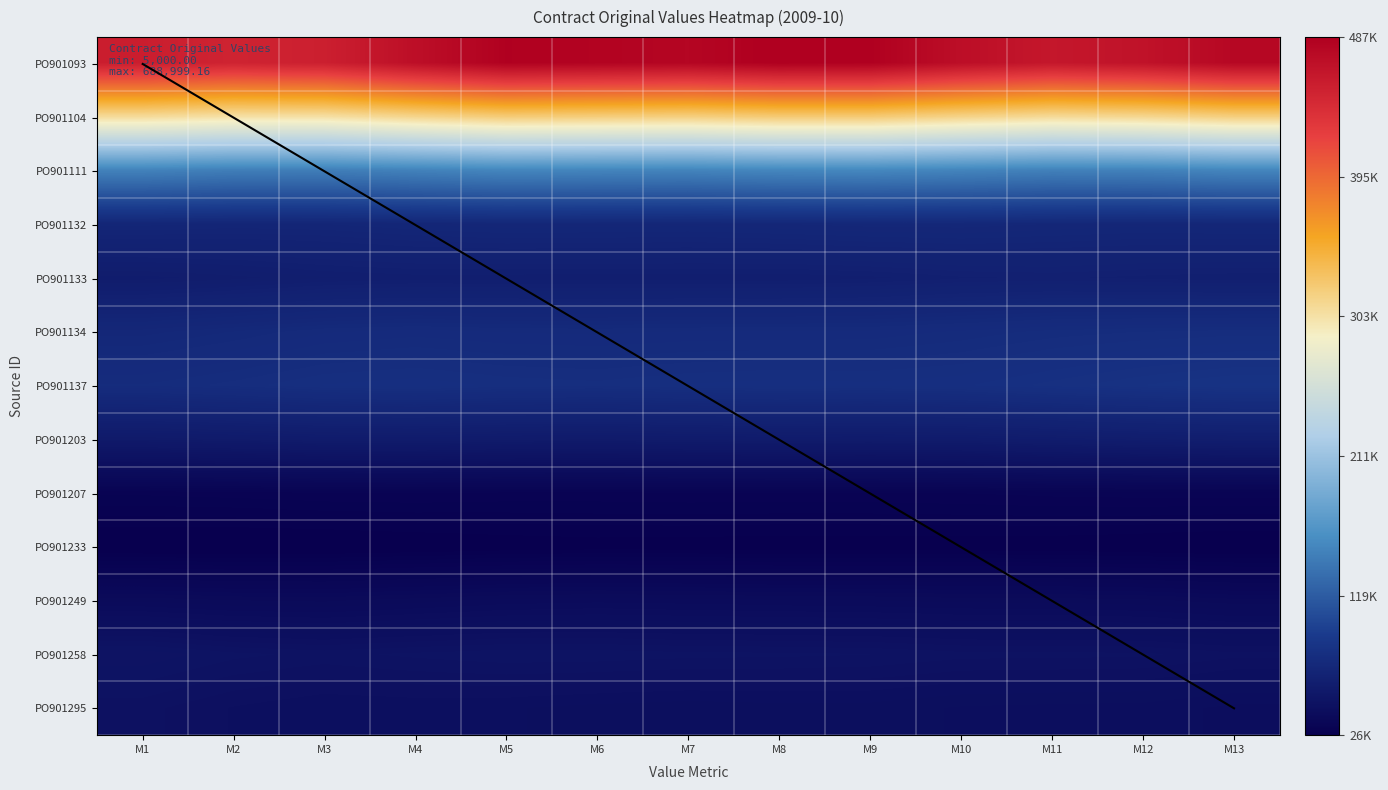

Which series has the largest range (max minus min)?

PO901093